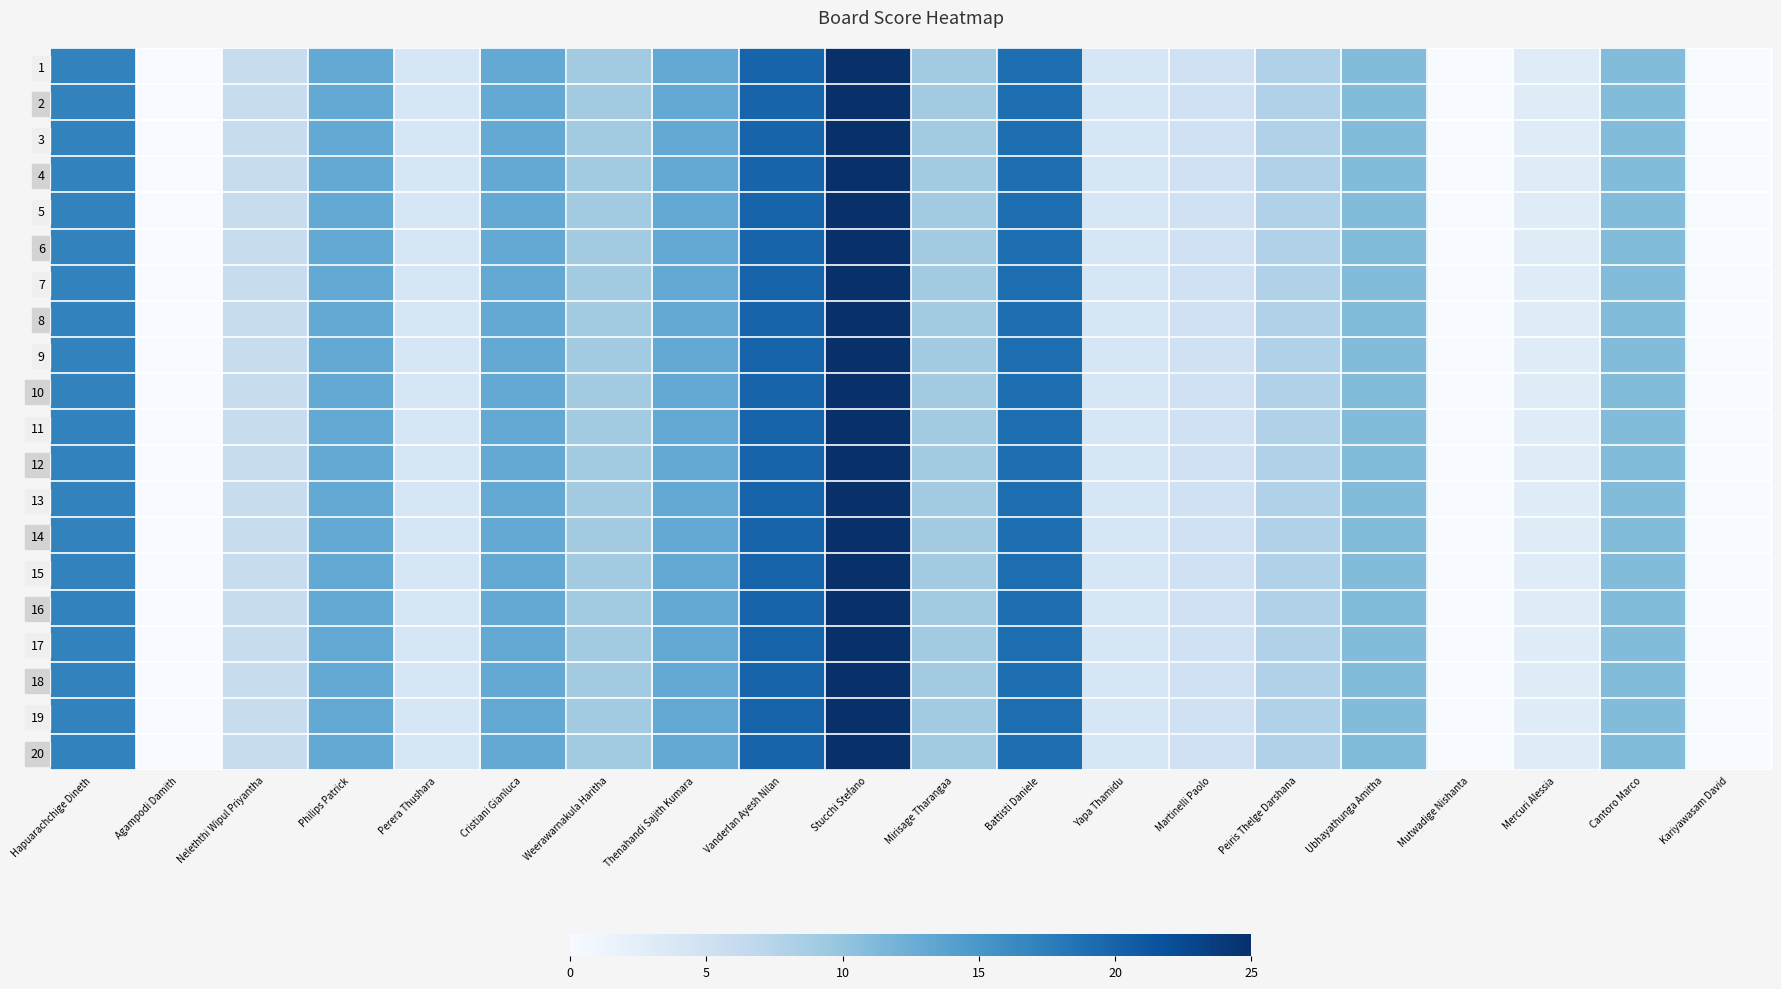

What is the total value across all series at Perera Thushara?

80